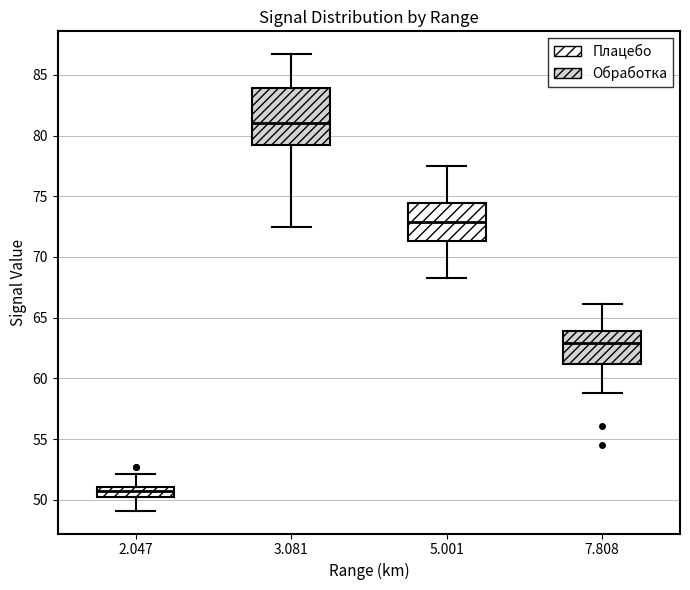

Where does the lower whisker of the box at x = 5.001 end on the y-axis? The values are not printed on the chart, so give them approximately, as read against the axis.

68.5